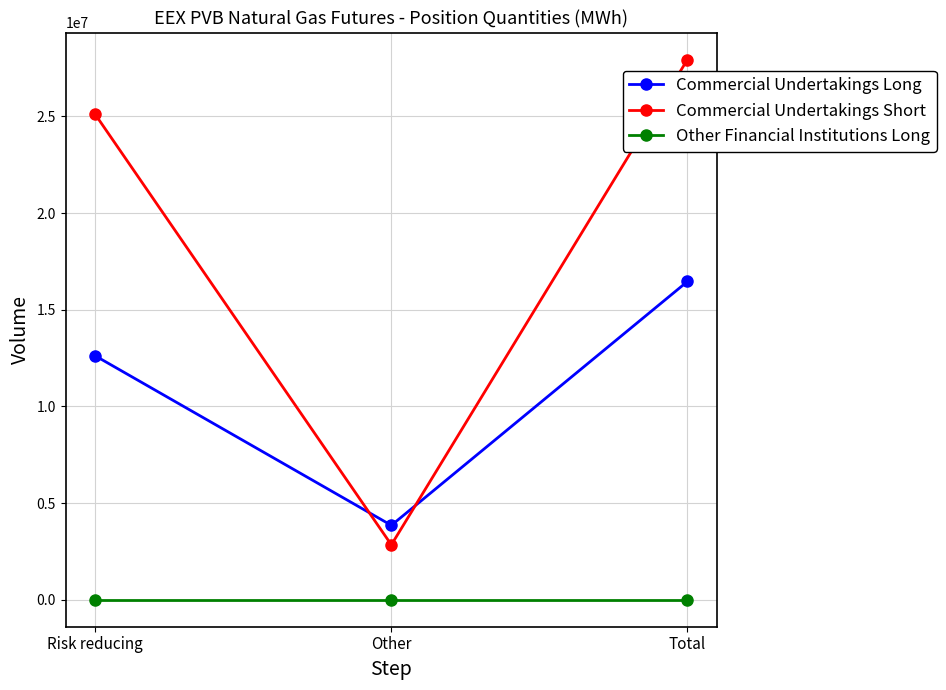

Rank the categories by Commercial Undertakings Short value from lowest to highest.

Other, Risk reducing, Total